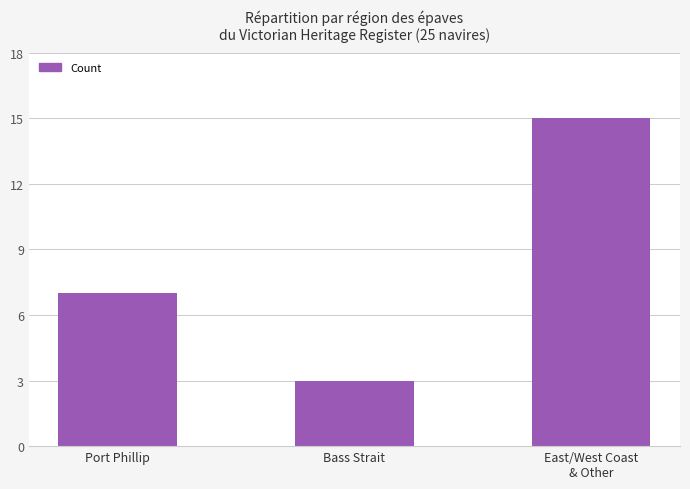

Reading left to right, what are all the values shown in this chart?

7	3	15